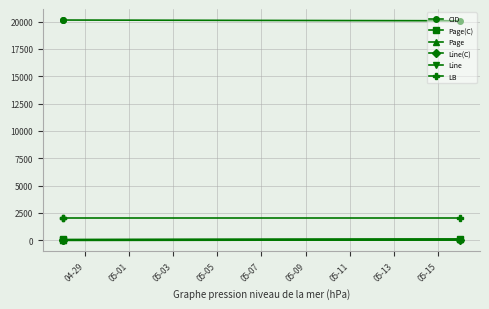

What is the value of the Page point at the 3rd from the left?

115